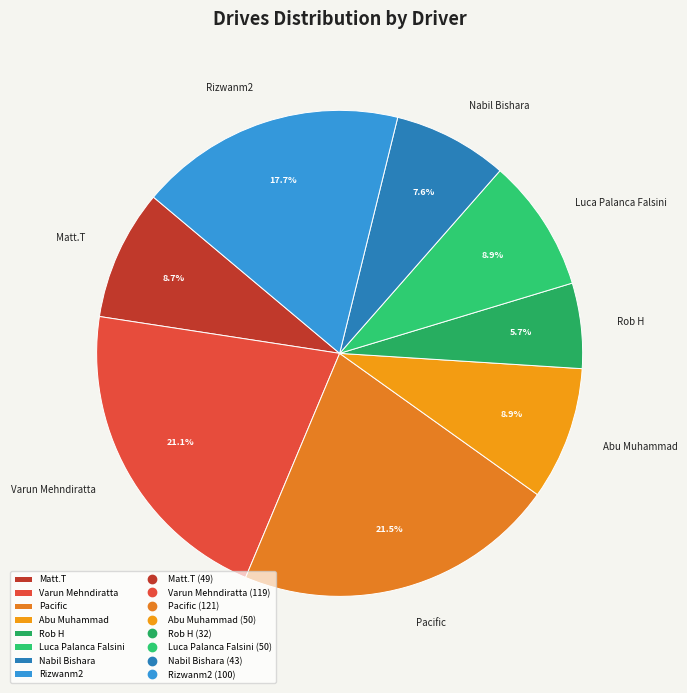

Is there a majority slice in this chart?

No